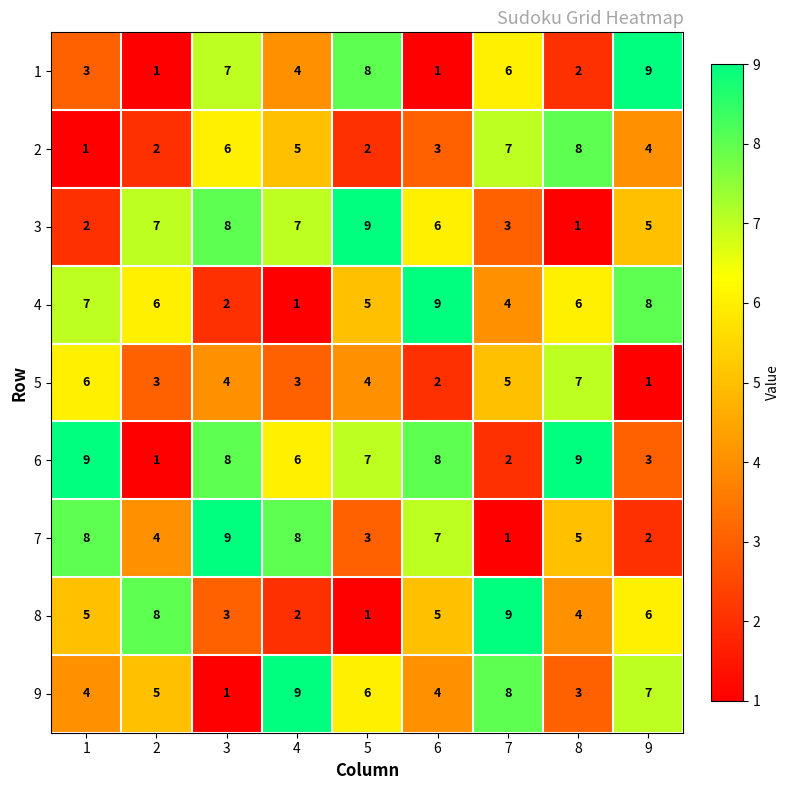

Rank the series at 4 from highest to lowest value.

9, 7, 3, 6, 2, 1, 5, 8, 4